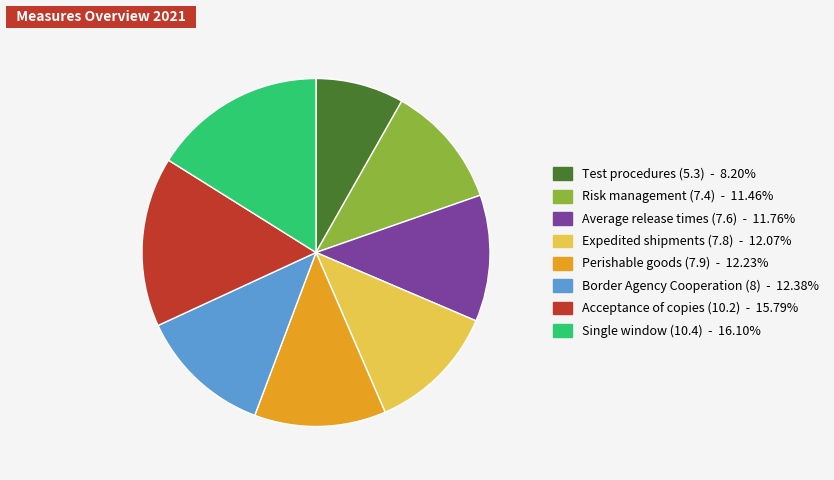

What is the ratio of the value at Expedited shipments (7.8) to the value at Acceptance of copies (10.2)?

0.8